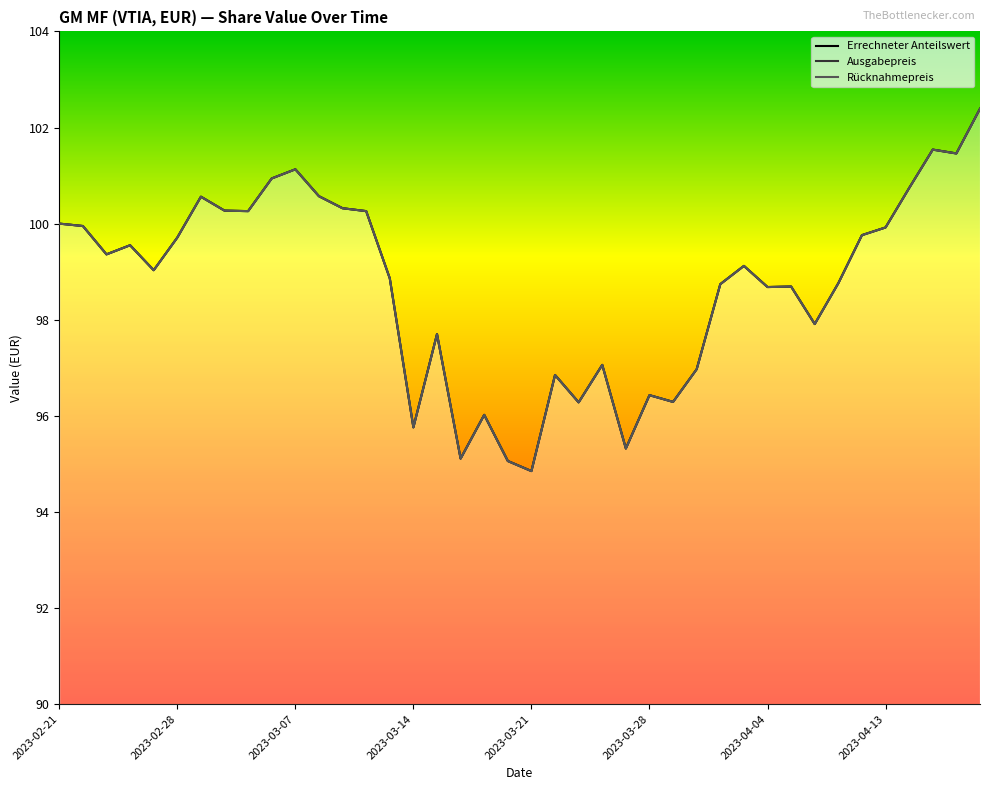

The Rücknahmepreis series shows 100.6 at 2023-03-01. True or false?

True